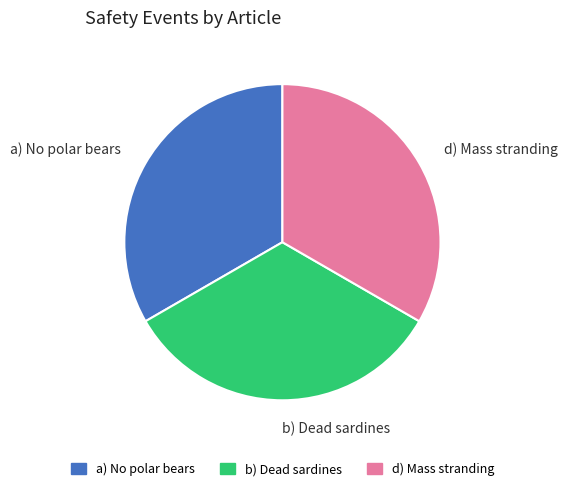

Does any single category account for the majority?

No